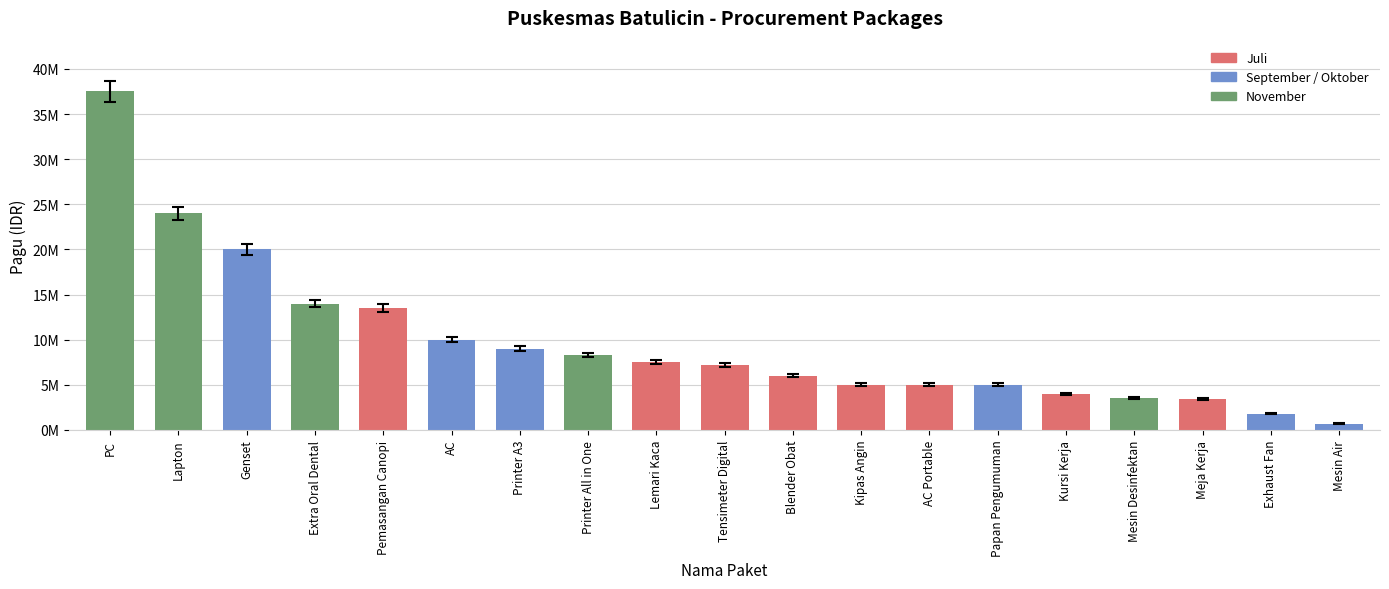

What value does the data have at Lapton?

24000000